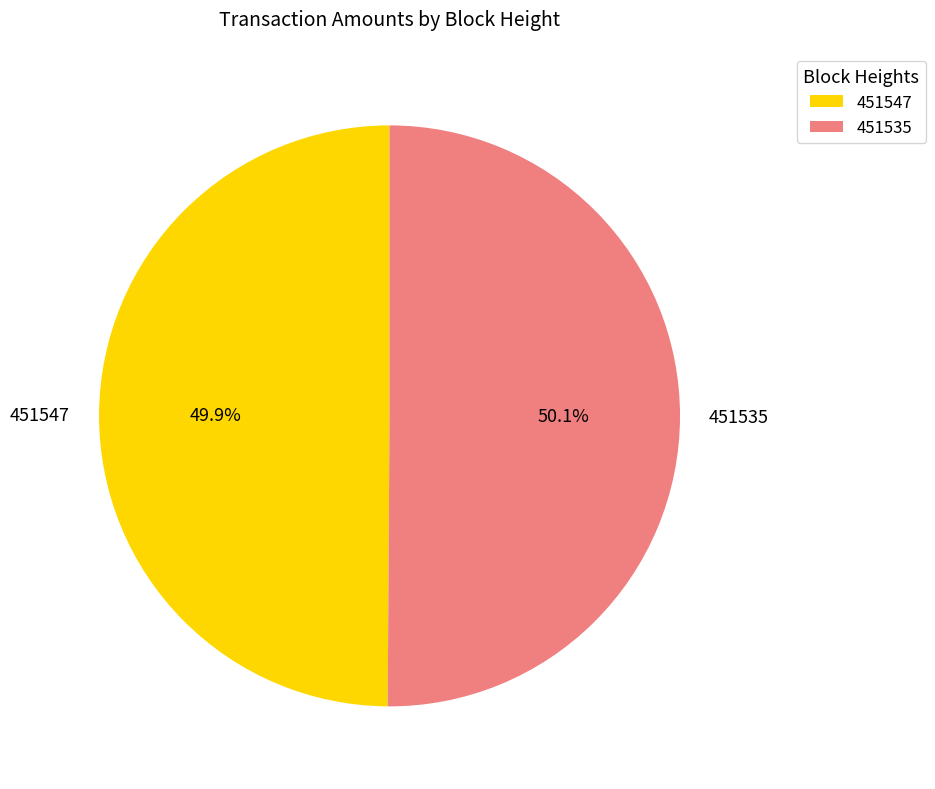

True or false: 451547 accounts for 50% of the total.

True